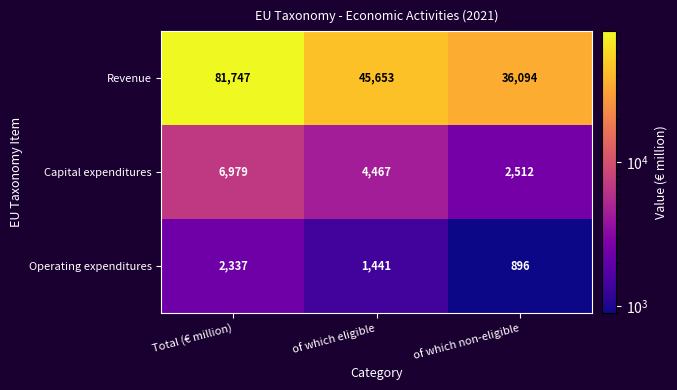

The Revenue series shows 81747 at Total (€ million). True or false?

True